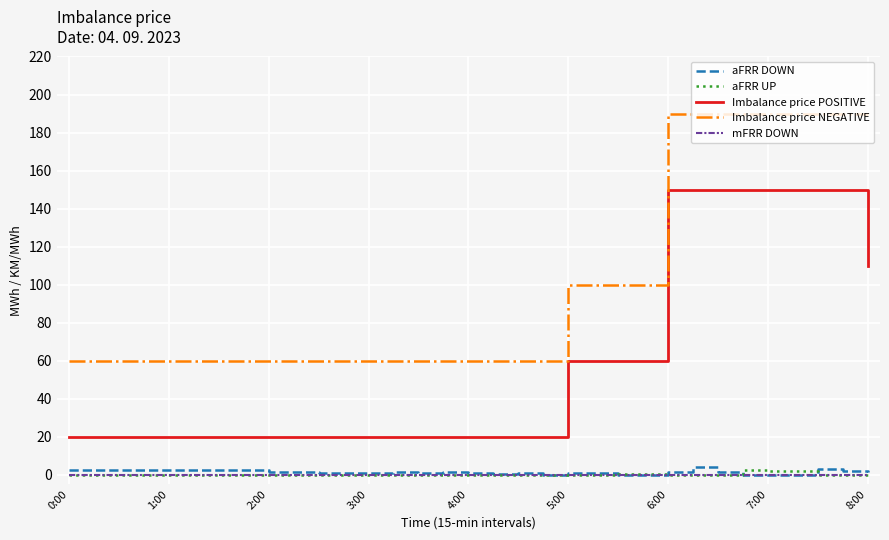

Which series has the largest total across all categories?

Imbalance price NEGATIVE